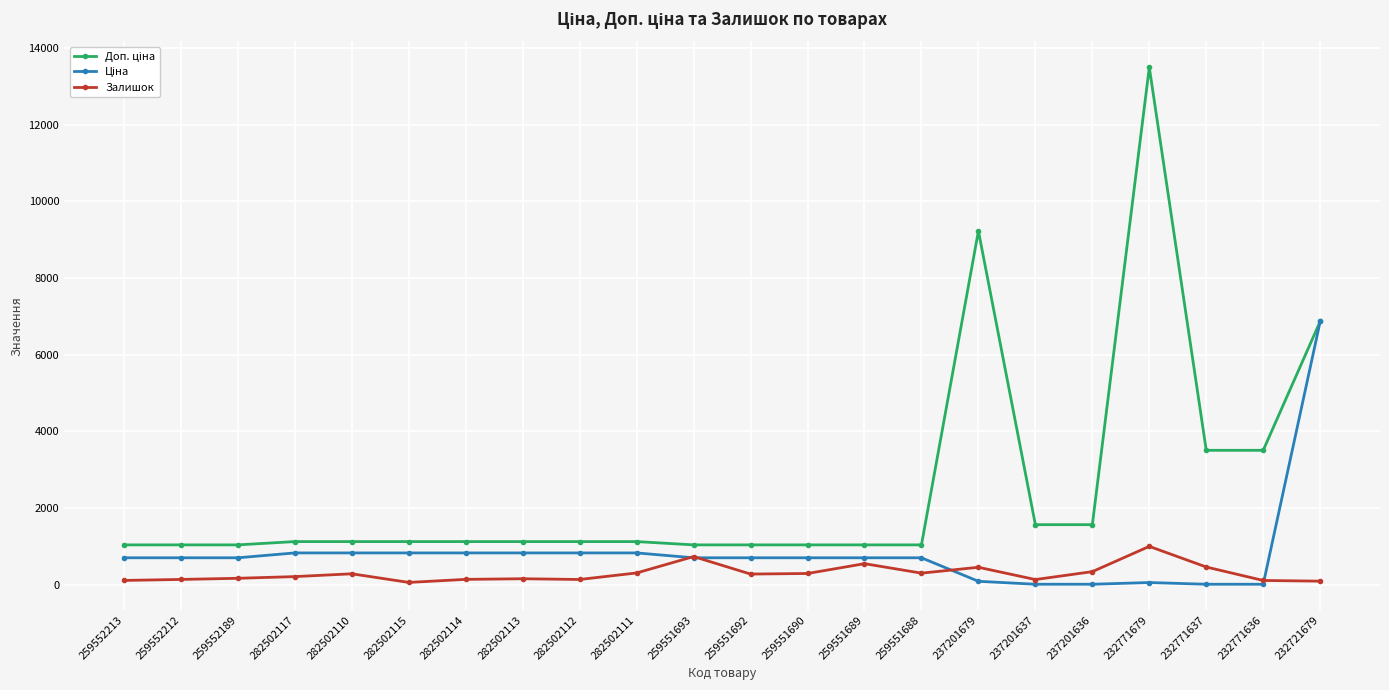

True or false: Залишок has a value of 465.0 at 232771637.

True